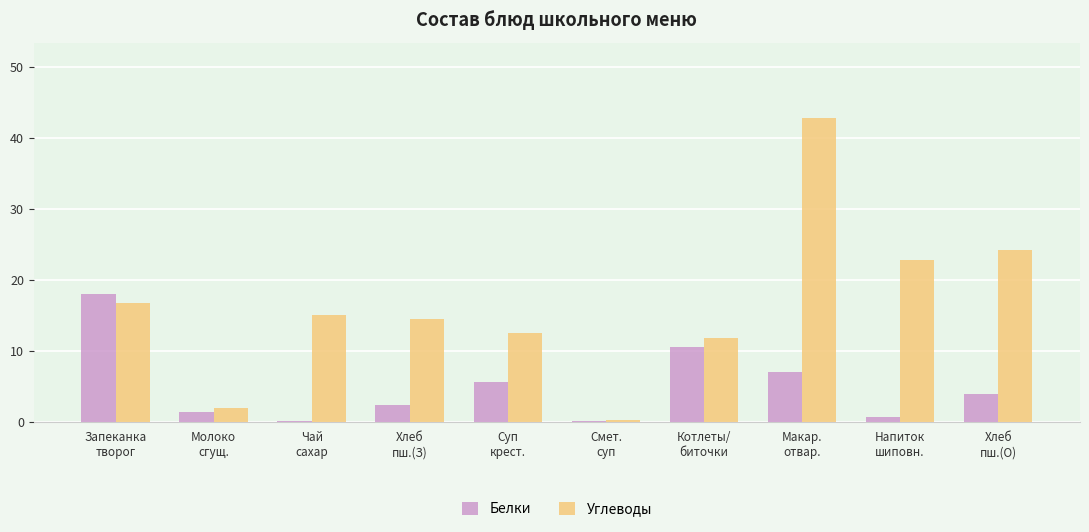

Read the Углеводы value at Чай
сахар.

15.0